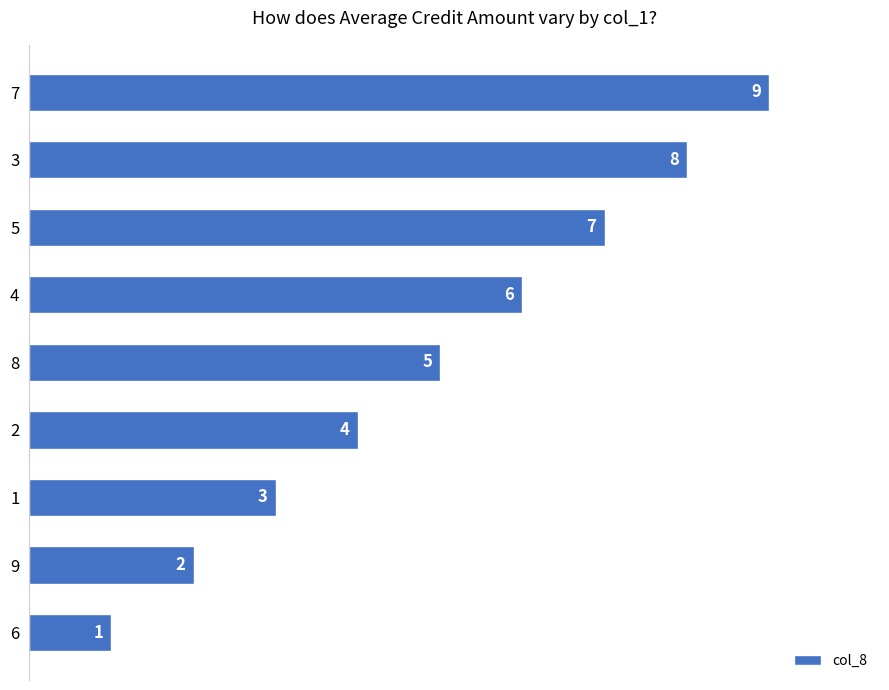

What is the average value?

5